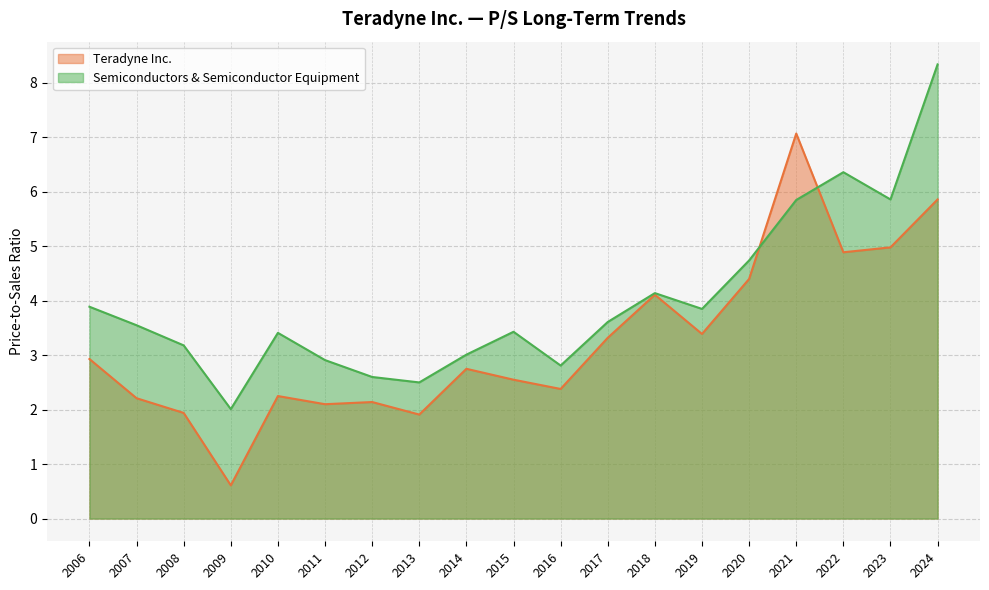

What is the value of the Semiconductors & Semiconductor Equipment point at the 7th from the left?

2.6